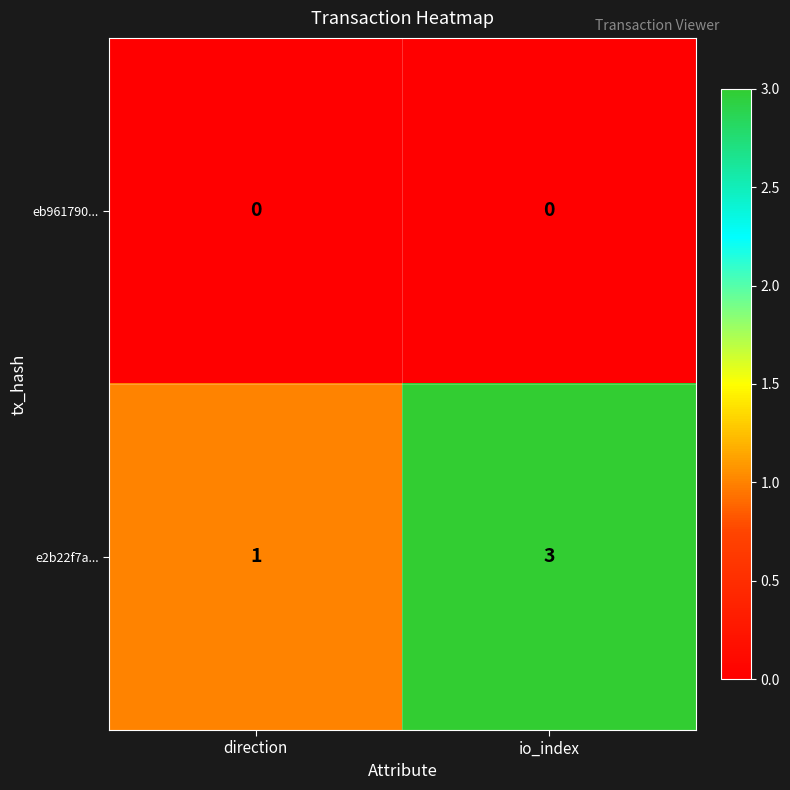

True or false: e2b22f7a... has a value of 1 at direction.

True